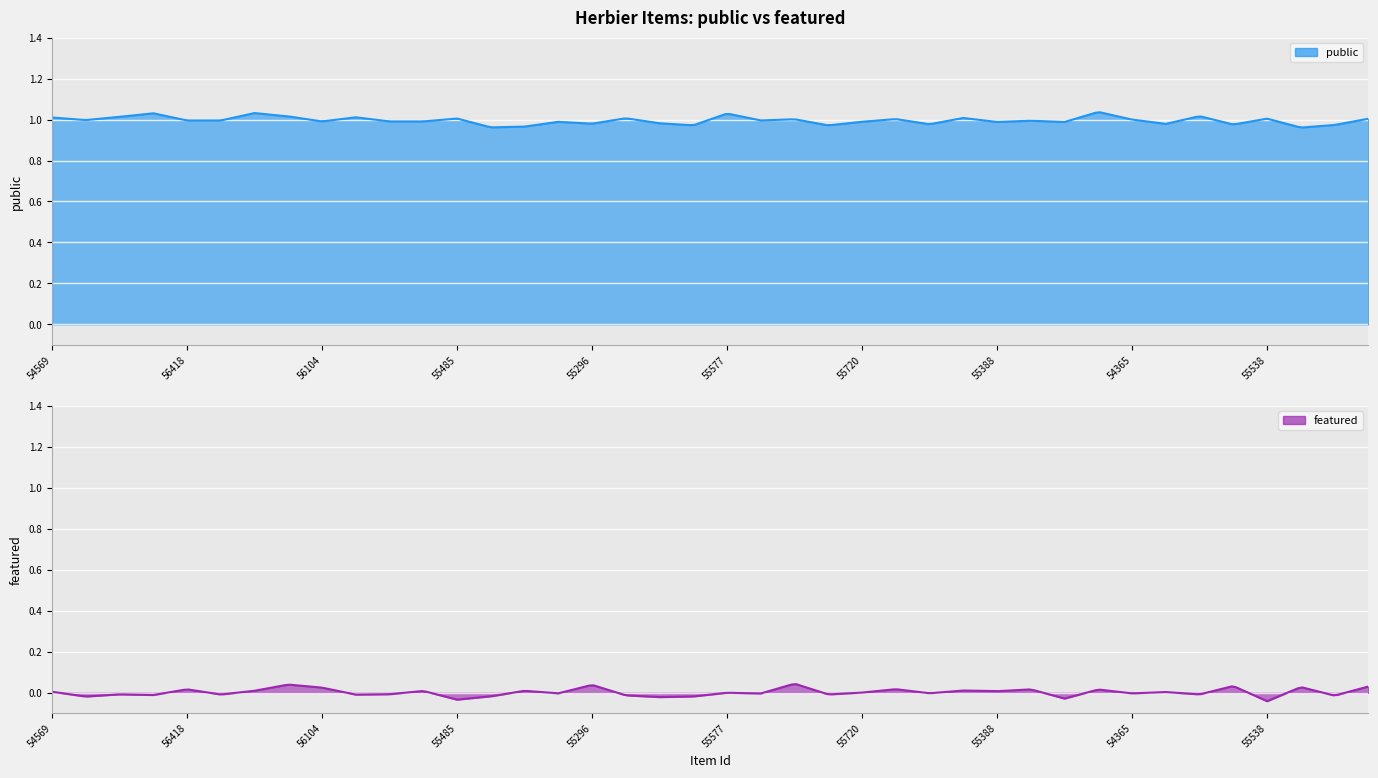

Rank the series by their maximum value, from lowest to highest.

featured, public